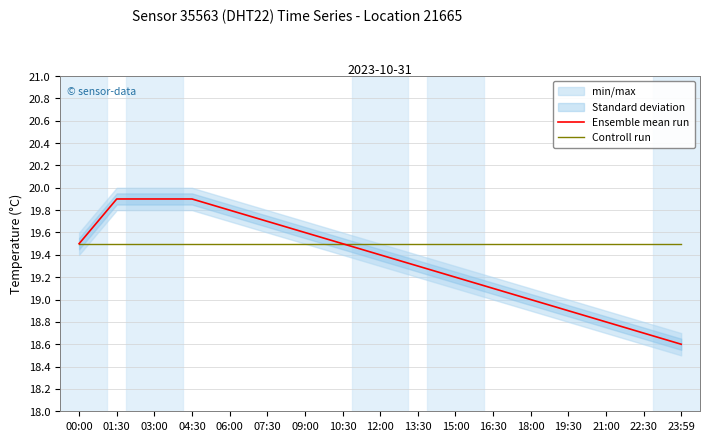

How many series are shown in this chart?

2